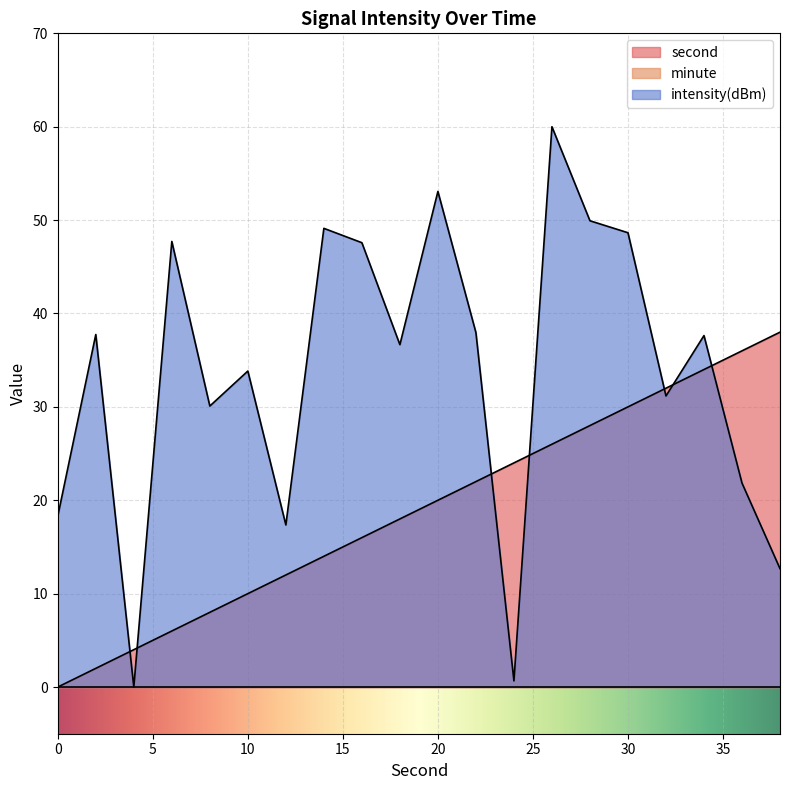

Which has a higher value, 36 or 10?

36